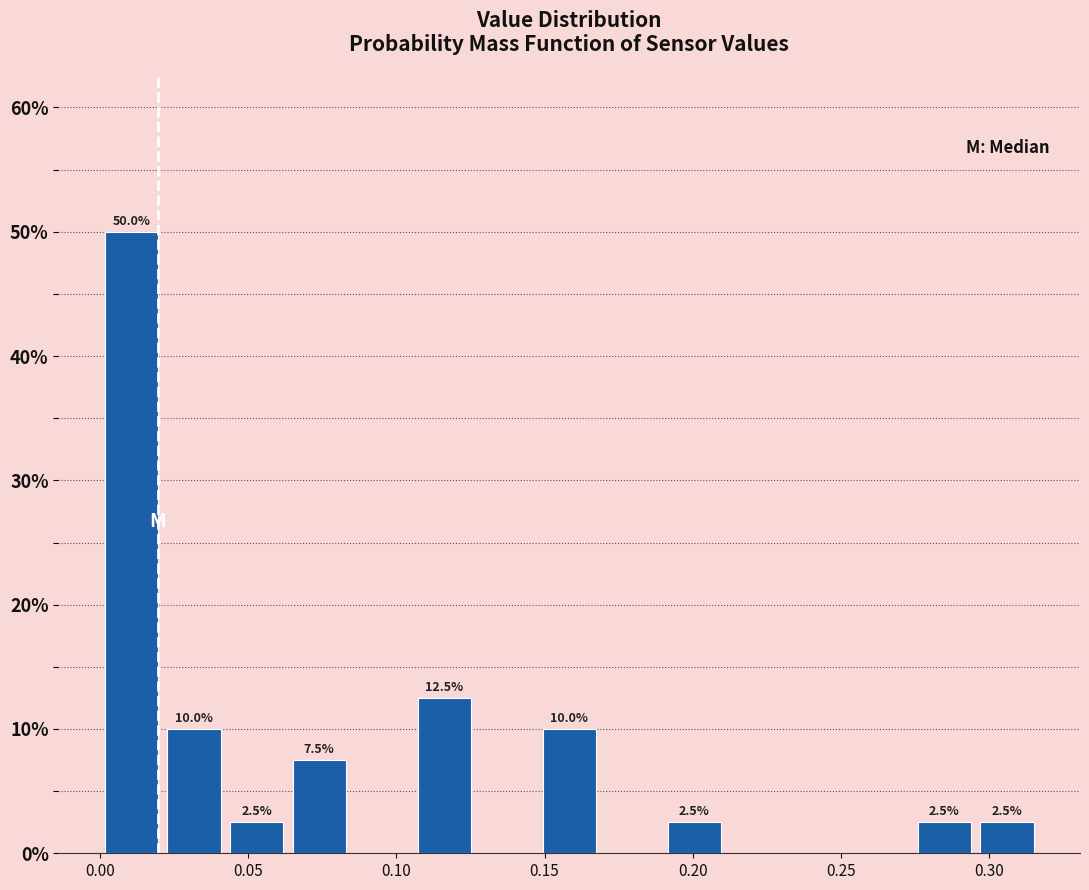

Which range on the x-axis has the tallest bar?

0.000 to 0.020